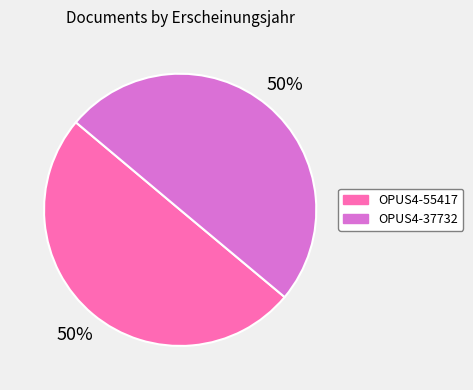

Count the number of slices in the pie.

2